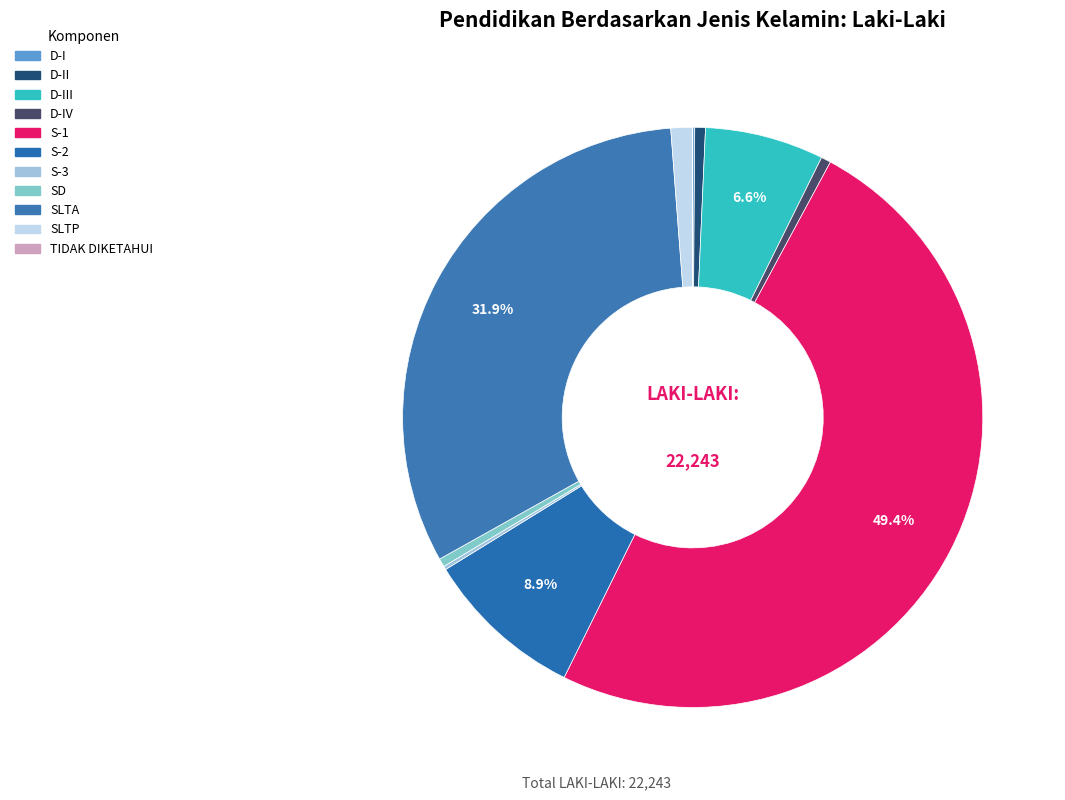

What is the change in value from D-IV to S-3?

-77